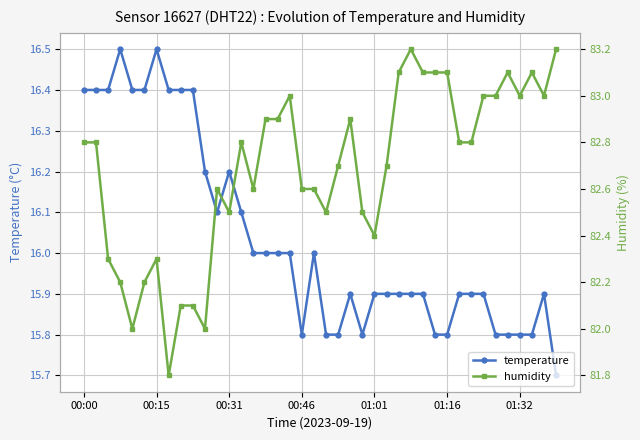

Reading right to left, what are all the values shown in this chart?

temperature: 15.7	15.9	15.8	15.8	15.8	15.8	15.9	15.9	15.9	15.8	15.8	15.9	15.9	15.9	15.9	15.9	15.8	15.9	15.8	15.8	16.0	15.8	16.0	16.0	16.0	16.0	16.1	16.2	16.1	16.2	16.4	16.4	16.4	16.5	16.4	16.4	16.5	16.4	16.4	16.4
humidity: 83.2	83.0	83.1	83.0	83.1	83.0	83.0	82.8	82.8	83.1	83.1	83.1	83.2	83.1	82.7	82.4	82.5	82.9	82.7	82.5	82.6	82.6	83.0	82.9	82.9	82.6	82.8	82.5	82.6	82.0	82.1	82.1	81.8	82.3	82.2	82.0	82.2	82.3	82.8	82.8